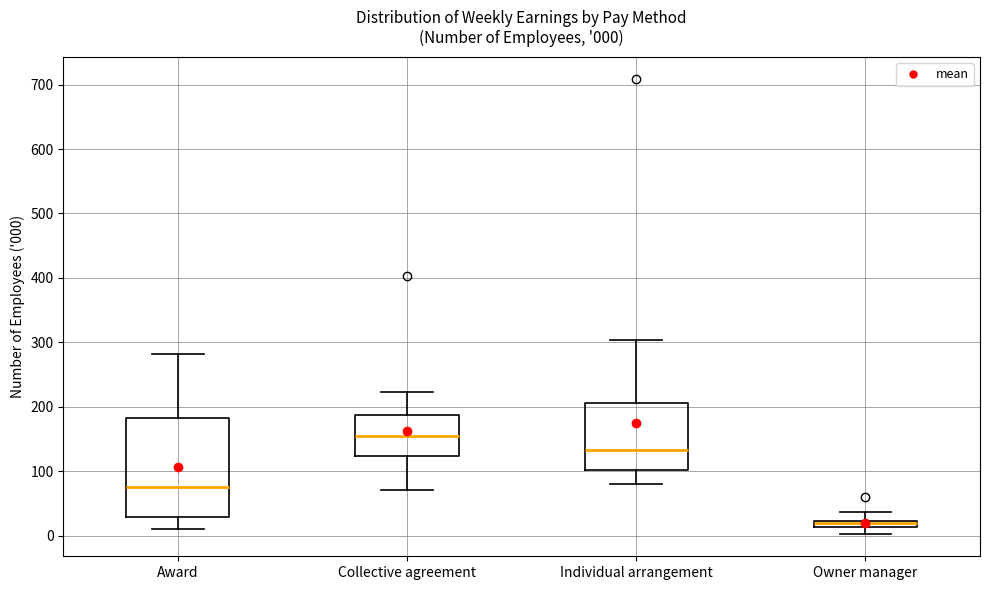

Comparing the boxes themselves (not the whiskers), which one is the tallest?

Award